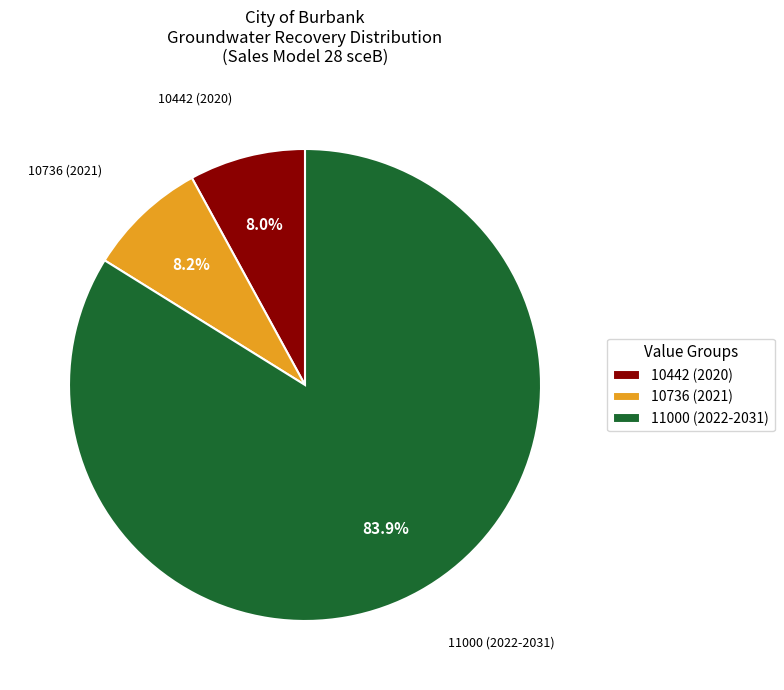

Is there any slice that represents more than half of the pie?

Yes